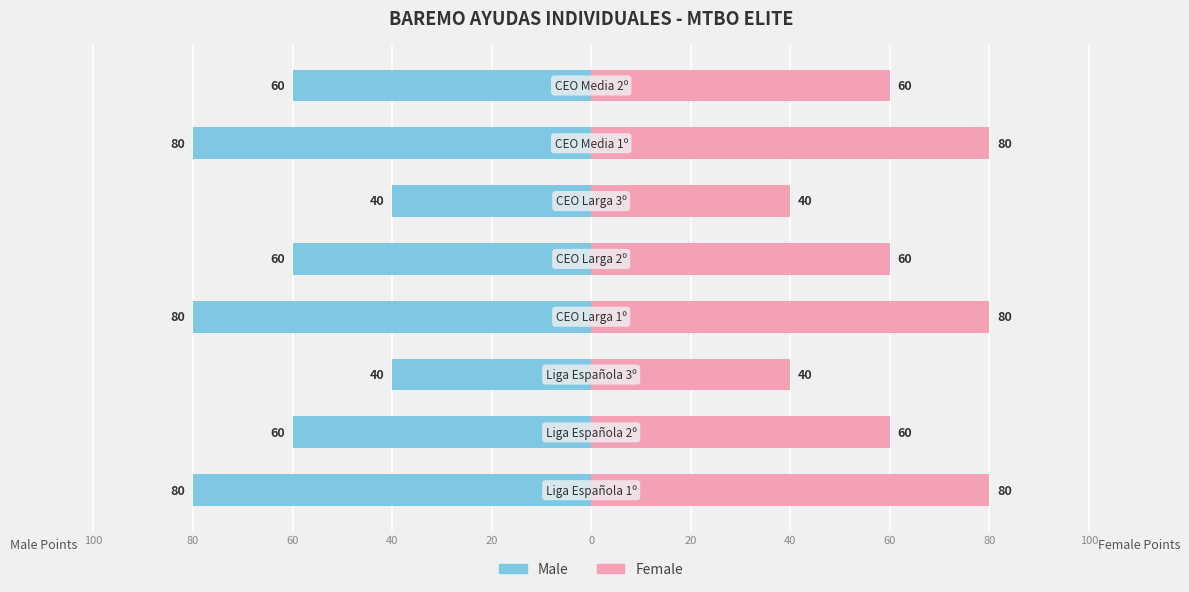

The Female series shows 80 at 20. True or false?

True